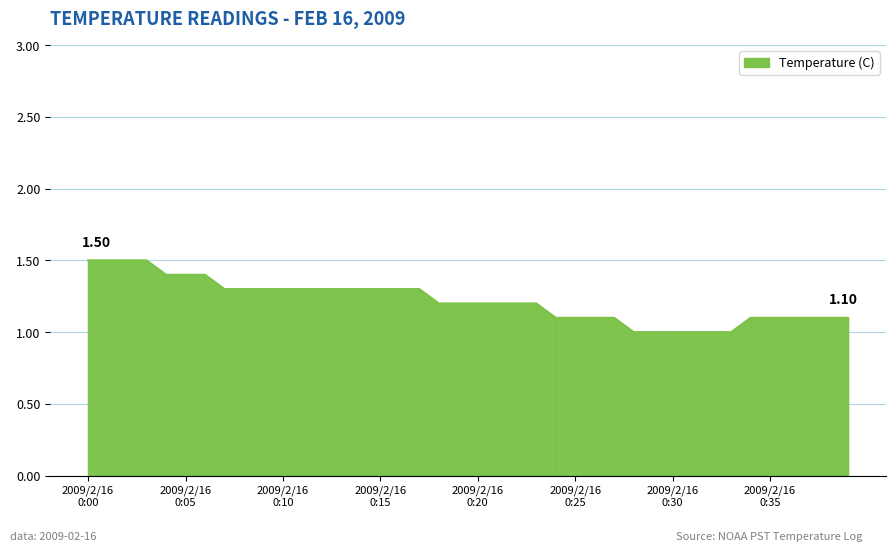

Count the number of categories in the chart.

40